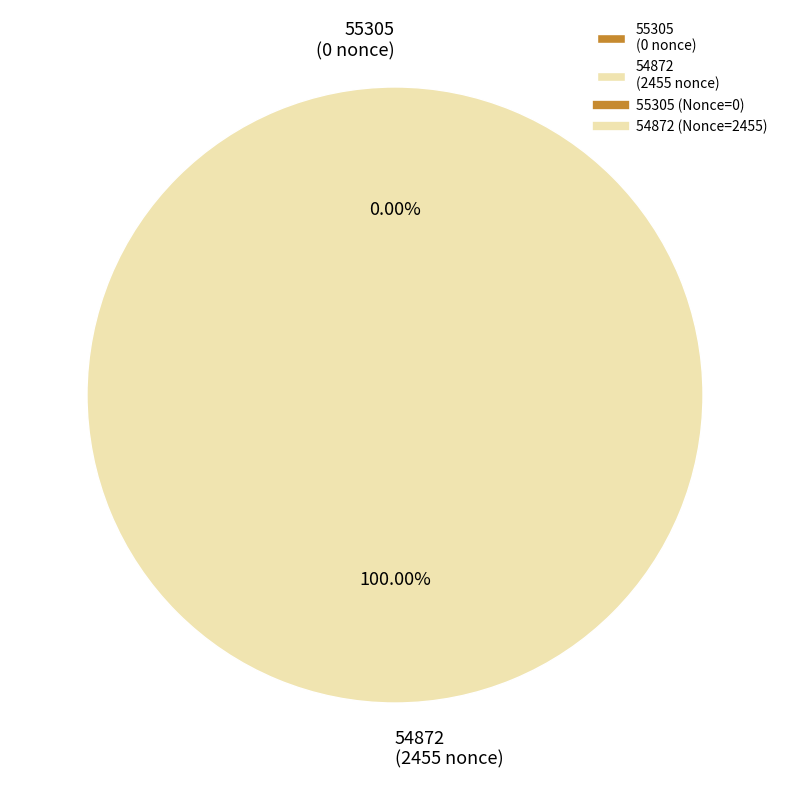

To the nearest percent, what portion does 54872 represent?

100%